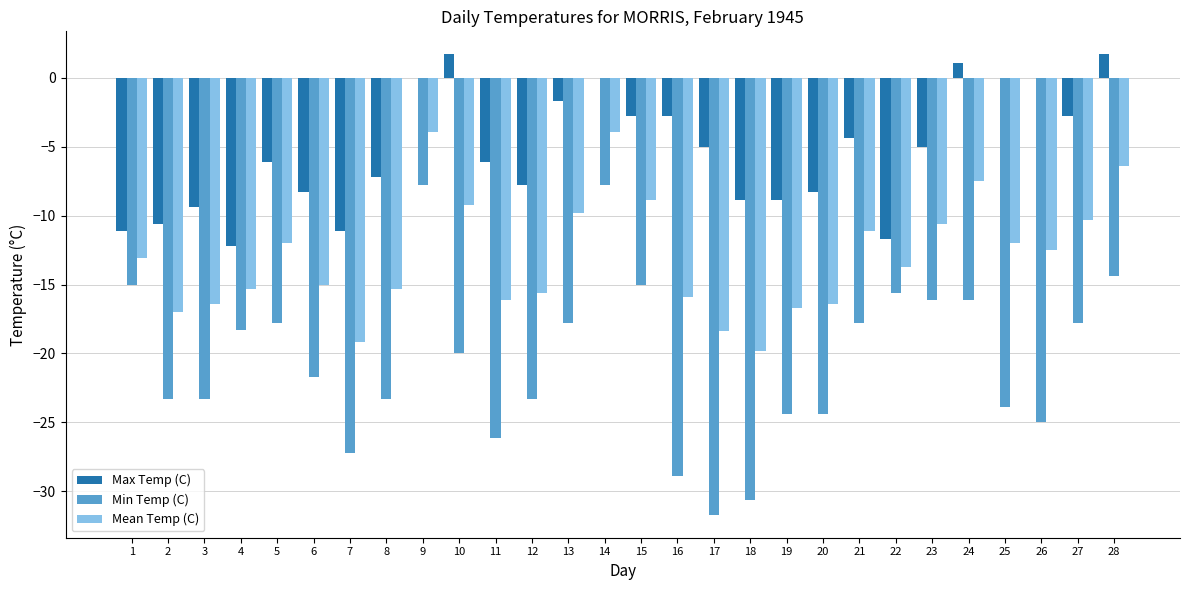

Reading left to right, transcribe all the data shown in this chart.

Max Temp (C): -11.1	-10.6	-9.4	-12.2	-6.1	-8.3	-11.1	-7.2	0.0	1.7	-6.1	-7.8	-1.7	0.0	-2.8	-2.8	-5.0	-8.9	-8.9	-8.3	-4.4	-11.7	-5.0	1.1	0.0	0.0	-2.8	1.7
Min Temp (C): -15.0	-23.3	-23.3	-18.3	-17.8	-21.7	-27.2	-23.3	-7.8	-20.0	-26.1	-23.3	-17.8	-7.8	-15.0	-28.9	-31.7	-30.6	-24.4	-24.4	-17.8	-15.6	-16.1	-16.1	-23.9	-25.0	-17.8	-14.4
Mean Temp (C): -13.1	-17.0	-16.4	-15.3	-12.0	-15.0	-19.2	-15.3	-3.9	-9.2	-16.1	-15.6	-9.8	-3.9	-8.9	-15.9	-18.4	-19.8	-16.7	-16.4	-11.1	-13.7	-10.6	-7.5	-12.0	-12.5	-10.3	-6.4